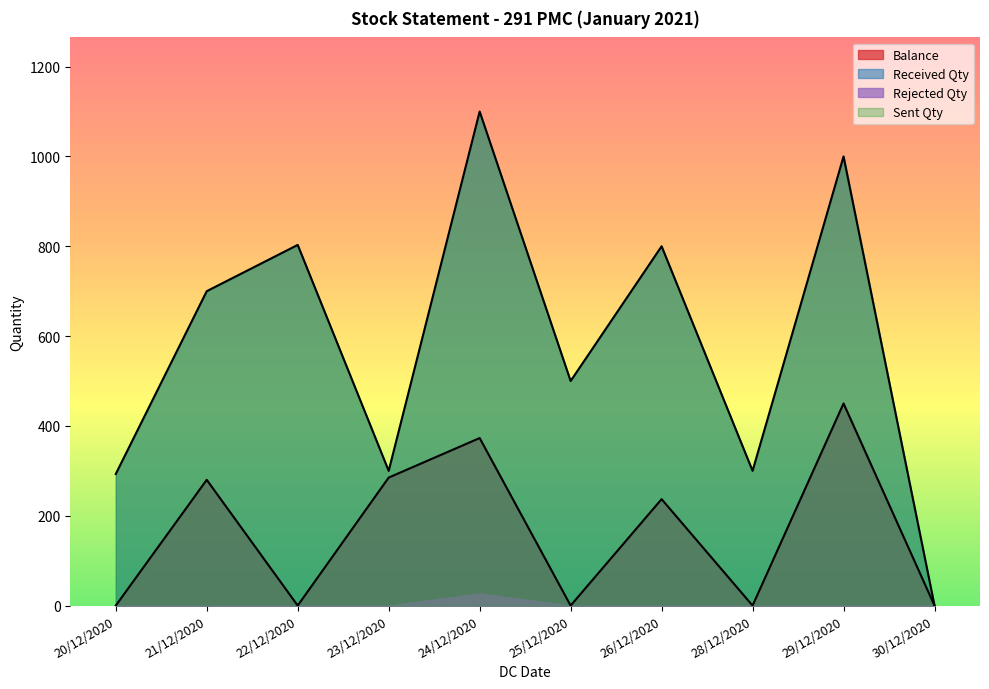

Where is the first local minimum for Balance?

22/12/2020